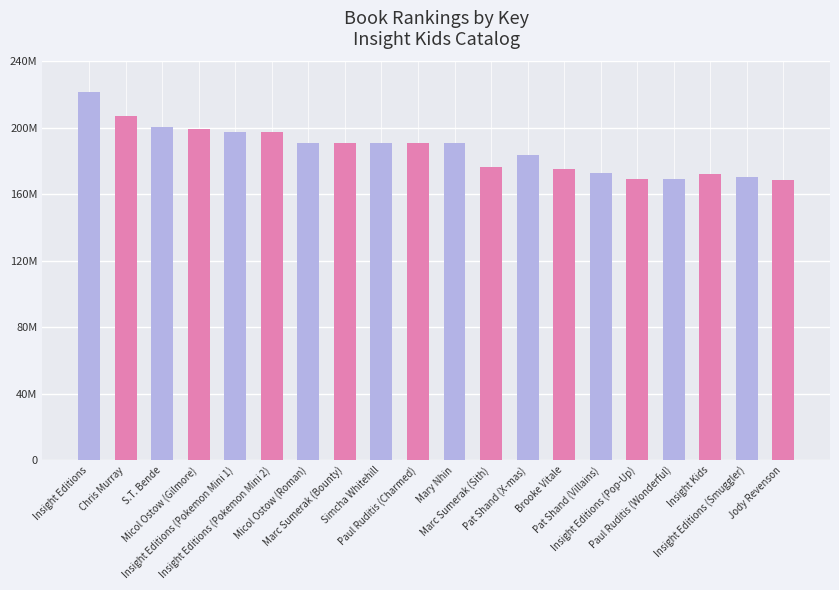

What is the minimum value shown in the chart?

168585950